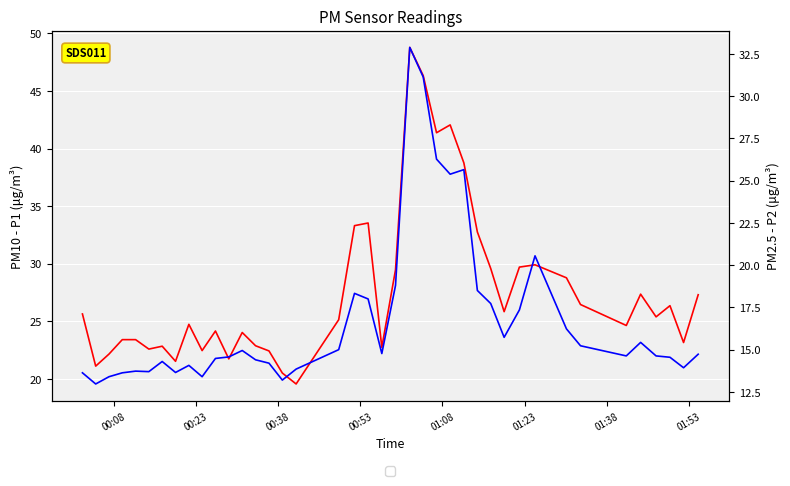

What is the greatest value displayed?

48.8